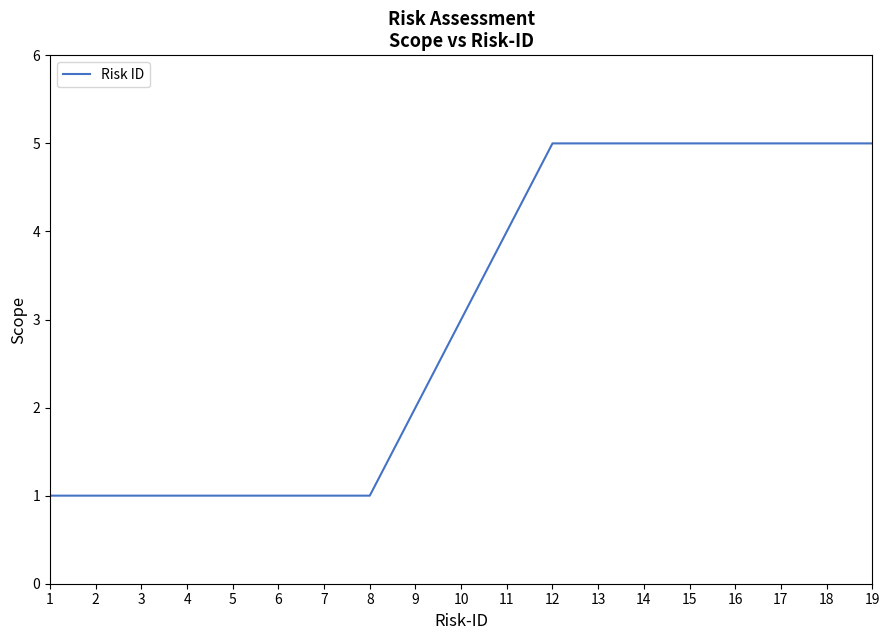

Which has a higher value, 10 or 13?

13